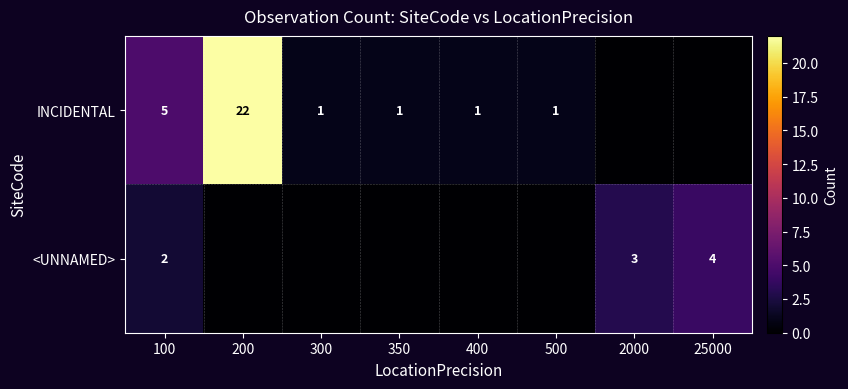

Is the value of <UNNAMED> at 25000 greater than the value of INCIDENTAL at 100?

No